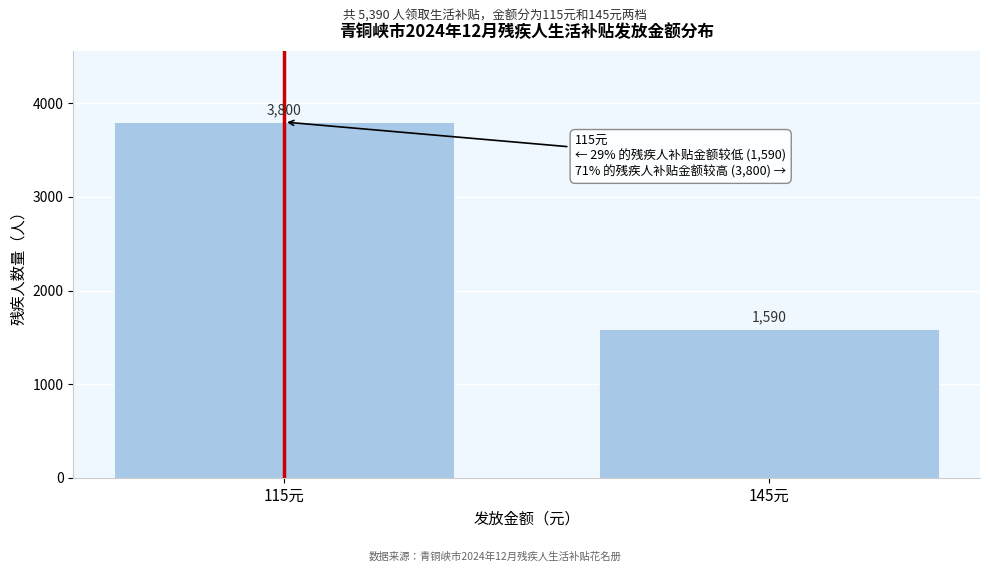

Reading left to right, transcribe all the data shown in this chart.

115元=3800	145元=1590